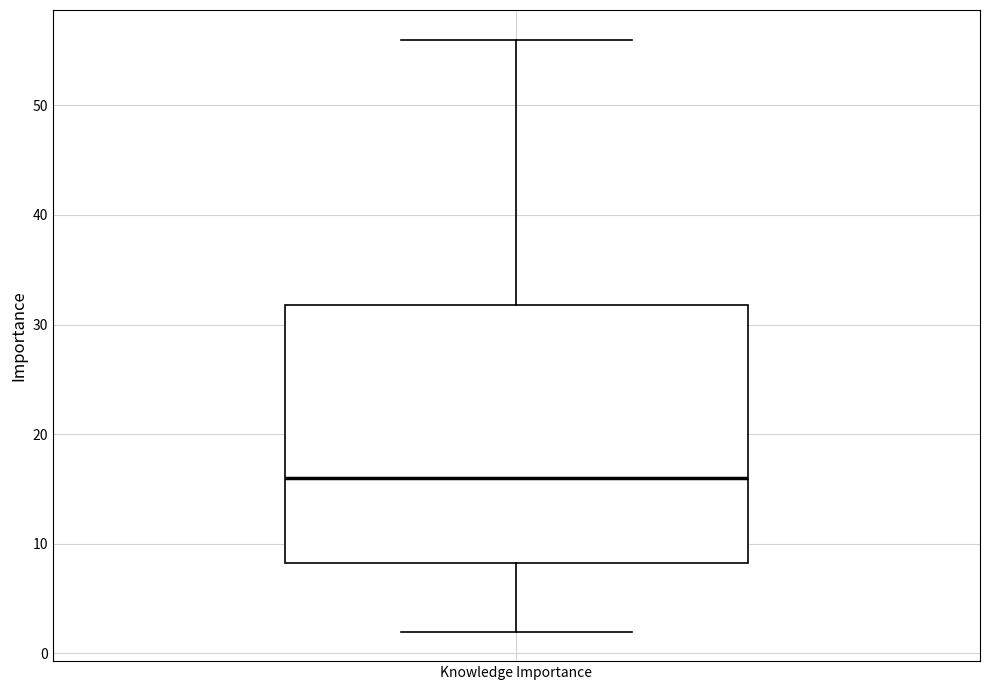

Transcribe this box plot: give where the median line is, the range the box spans, and where the two whiskers end, as read against the y-axis. The values are not printed on the chart, so give them approximately, as read against the axis.

median 16, box 8 to 32, whiskers 2 to 56